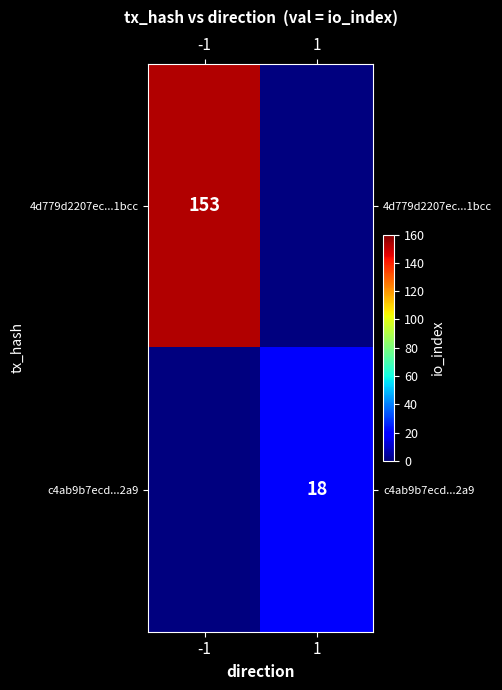

At which category is the sum across all series the highest?

-1